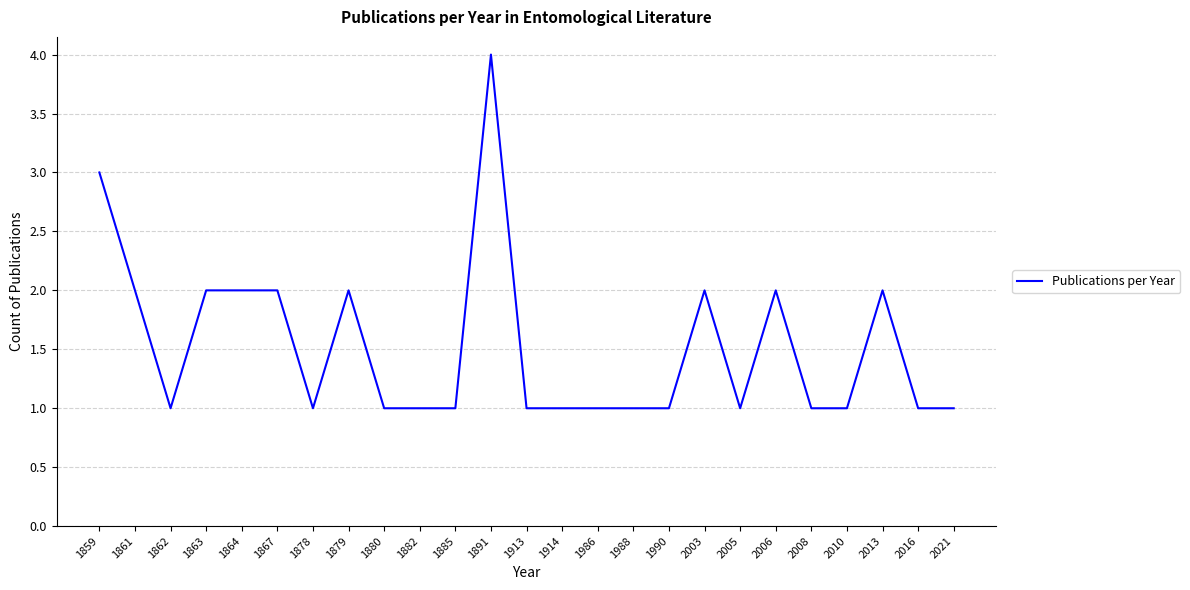

Reading left to right, transcribe all the data shown in this chart.

3	2	1	2	2	2	1	2	1	1	1	4	1	1	1	1	1	2	1	2	1	1	2	1	1